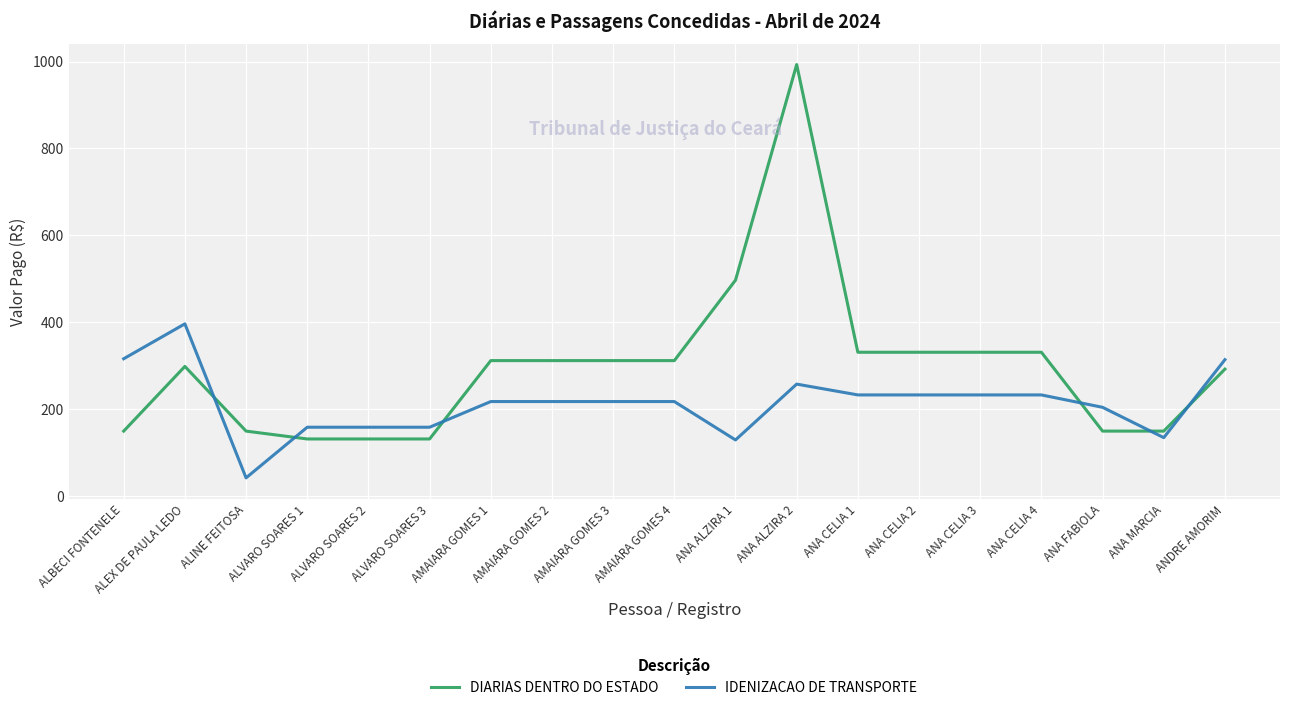

Which series has the widest spread of values?

DIARIAS DENTRO DO ESTADO